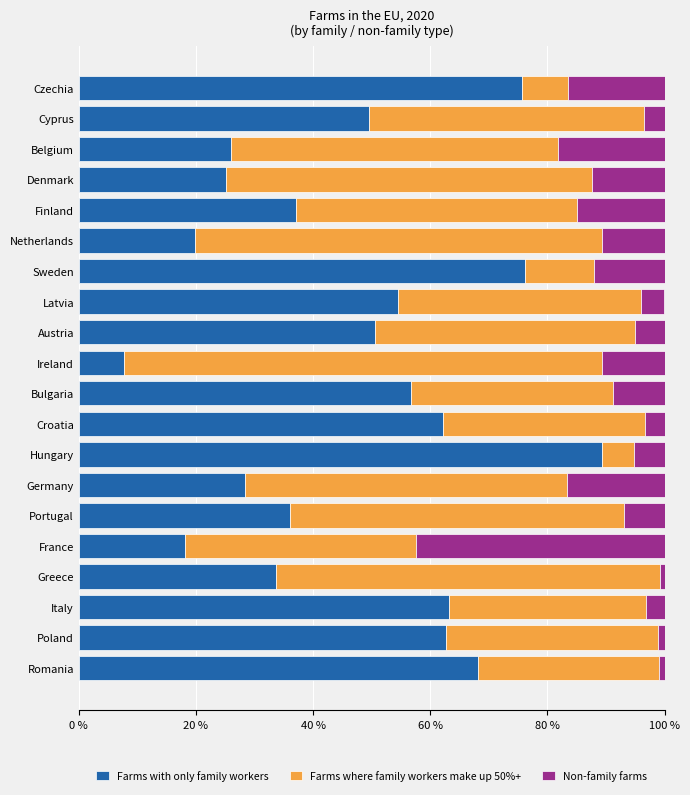

What is the difference between the Farms with only family workers values at Czechia and Ireland?

68.0